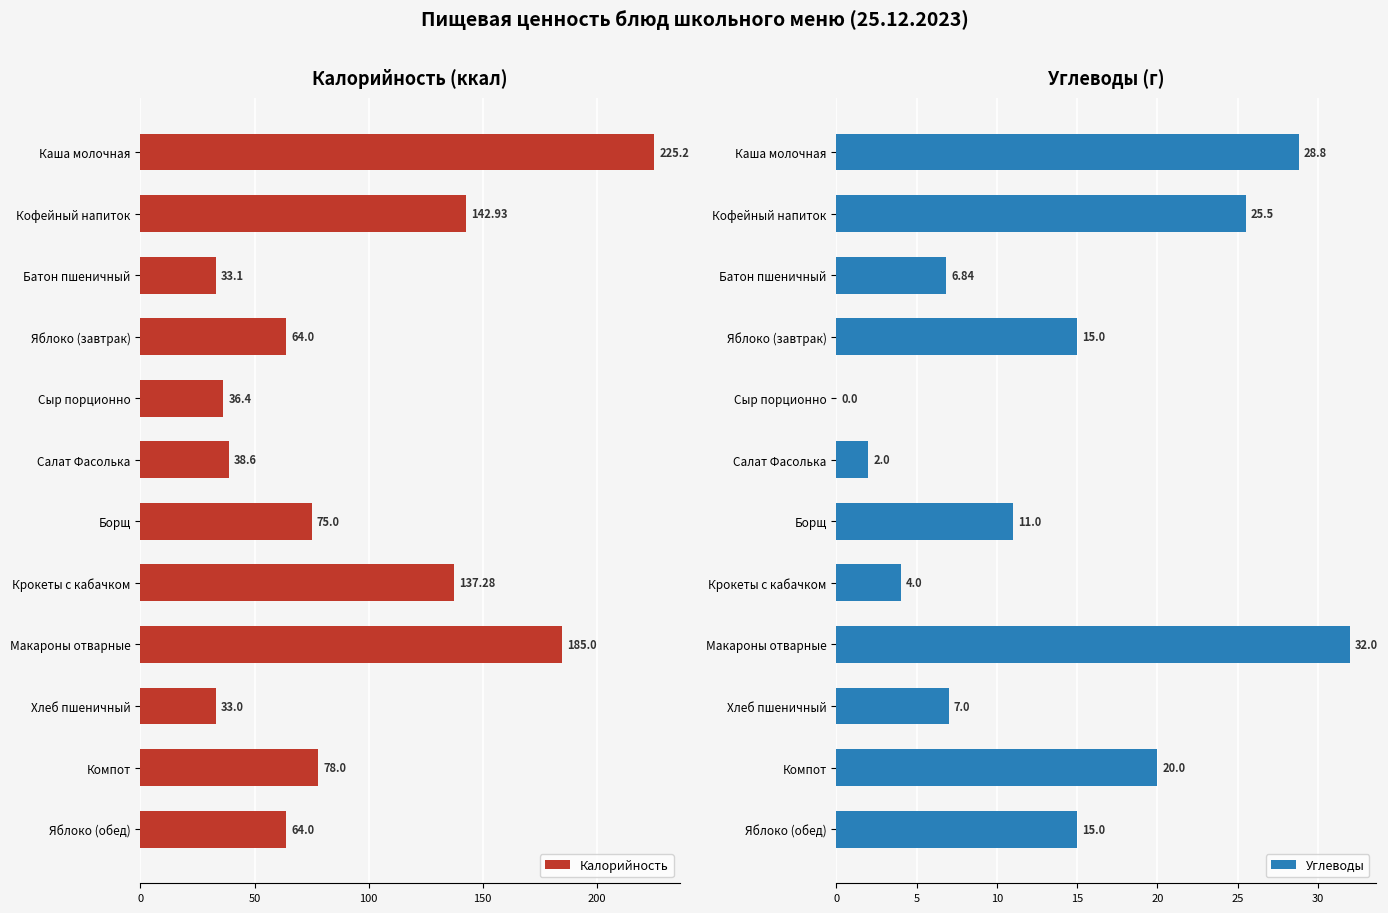

Reading left to right, extract all data points from this chart.

Калорийность: 225.2	142.9	33.1	64.0	36.4	38.6	75.0	137.3	185.0	33.0	78.0	64.0
Углеводы: 28.8	25.5	6.8	15.0	0.0	2.0	11.0	4.0	32.0	7.0	20.0	15.0